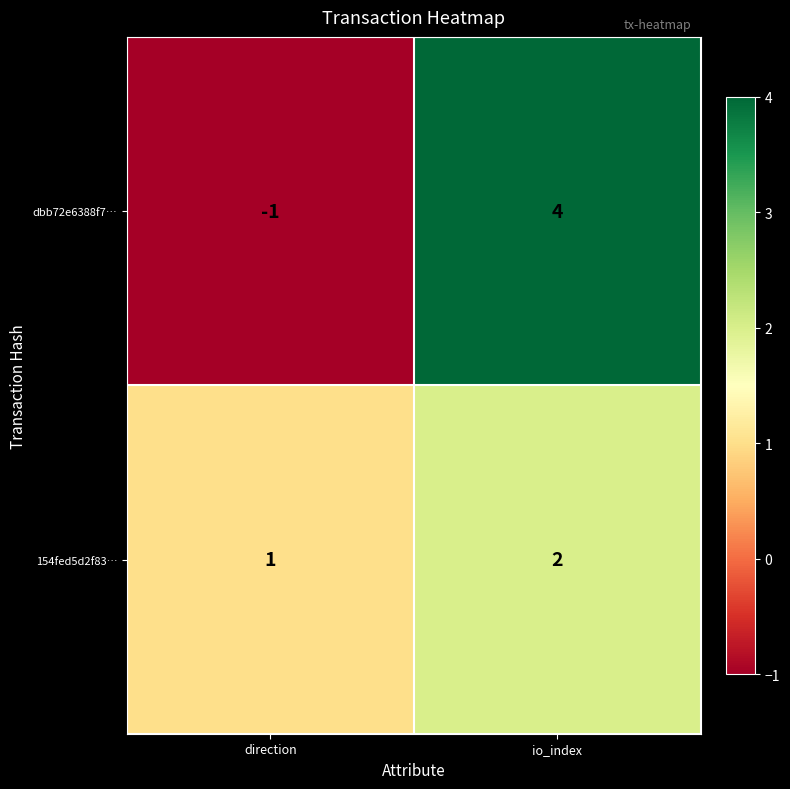

What is the difference between the dbb72e6388f7… values at io_index and direction?

5